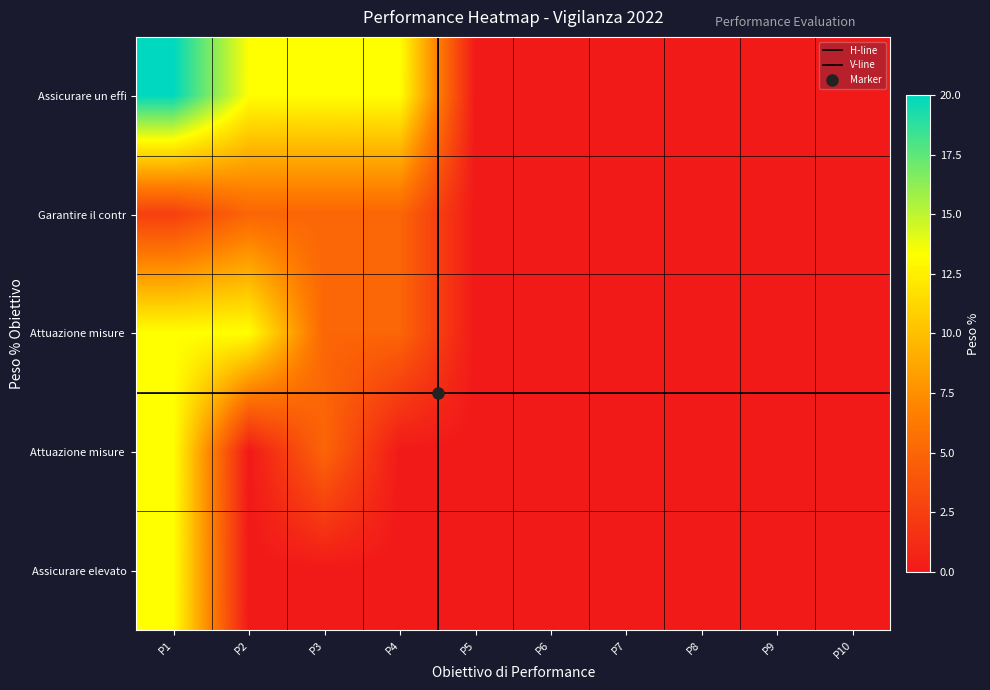

Which series has the widest spread of values?

Assicurare un efficace acquisizione